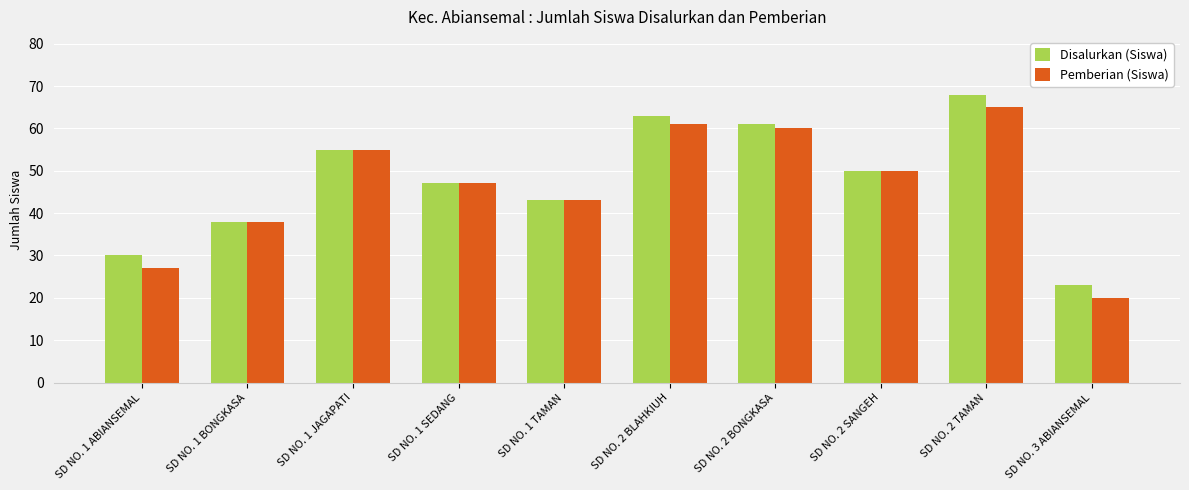

What is the difference between the second highest and minimum values in the Disalurkan (Siswa) series?

40